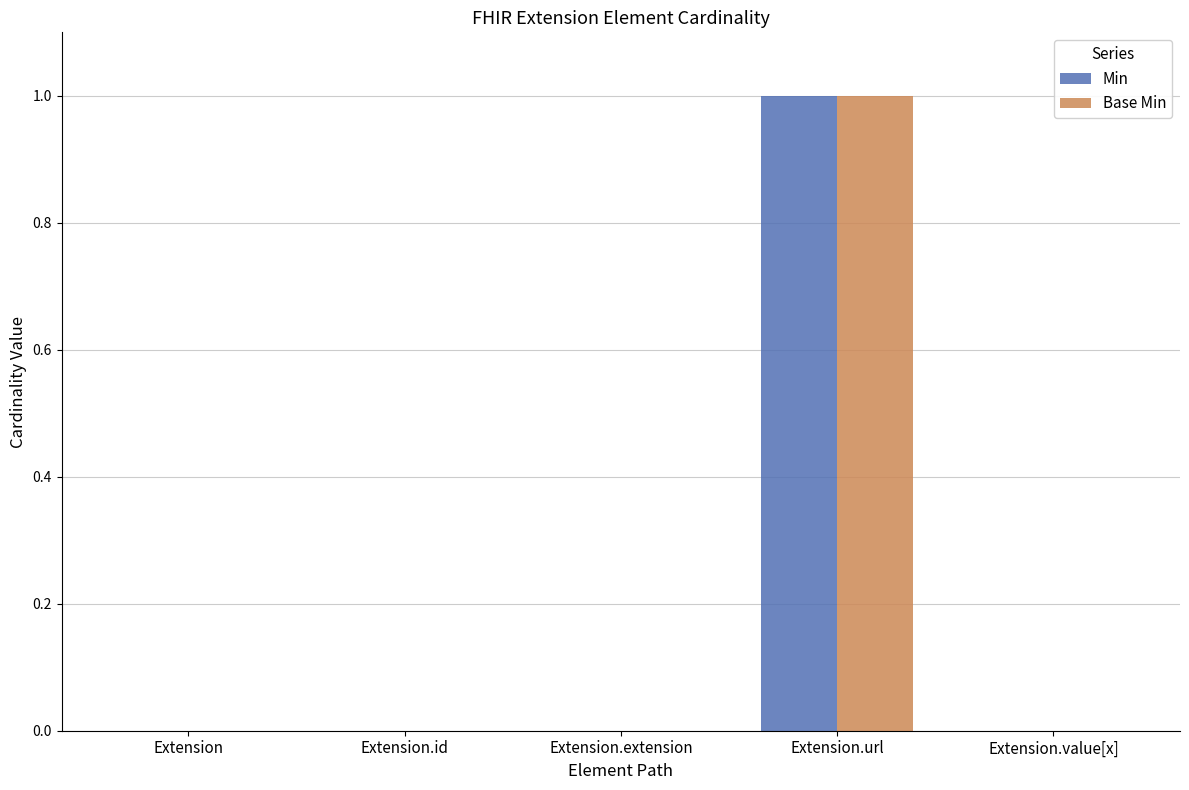

What is the maximum value for Base Min?

1